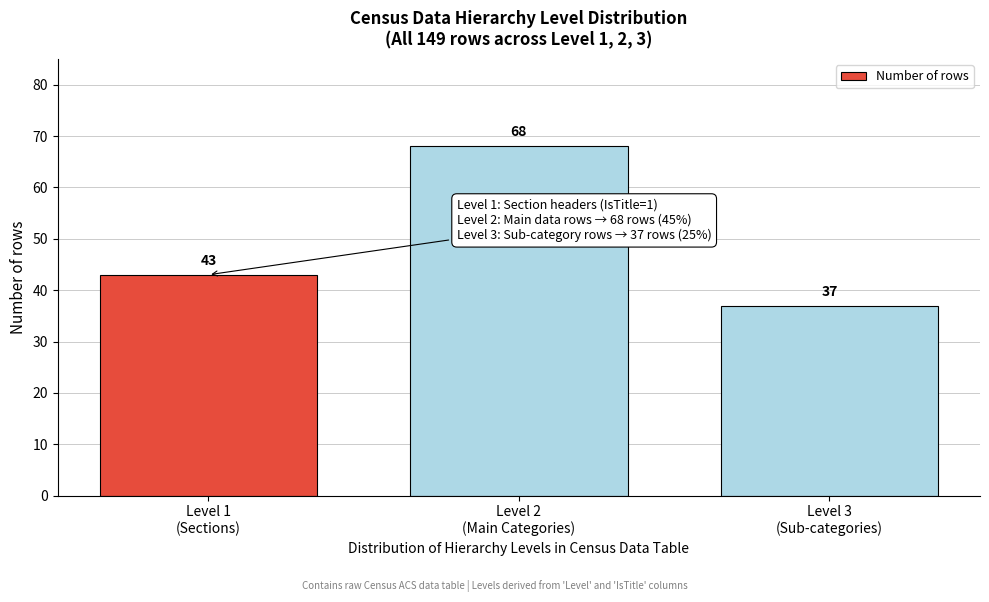

Reading right to left, what are all the values shown in this chart?

37	68	43